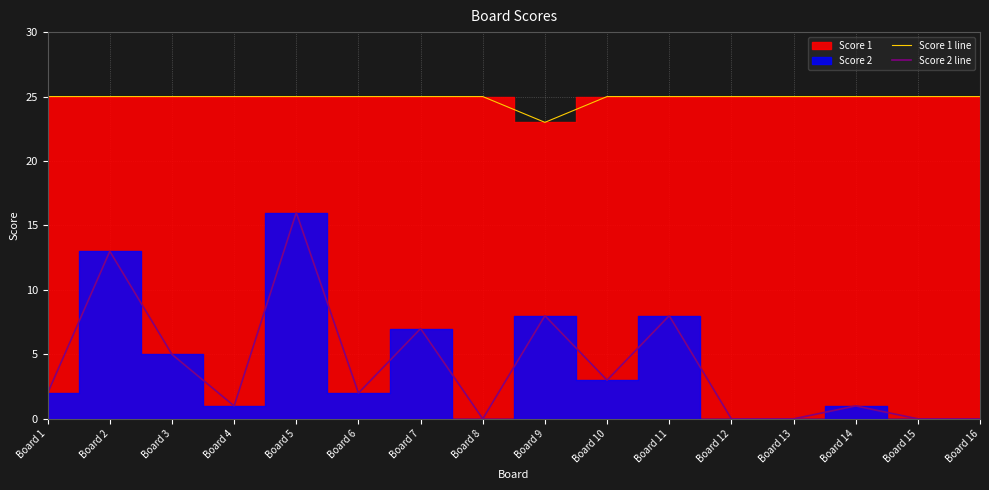

The Score 1 line series shows 25 at Board 12. True or false?

True